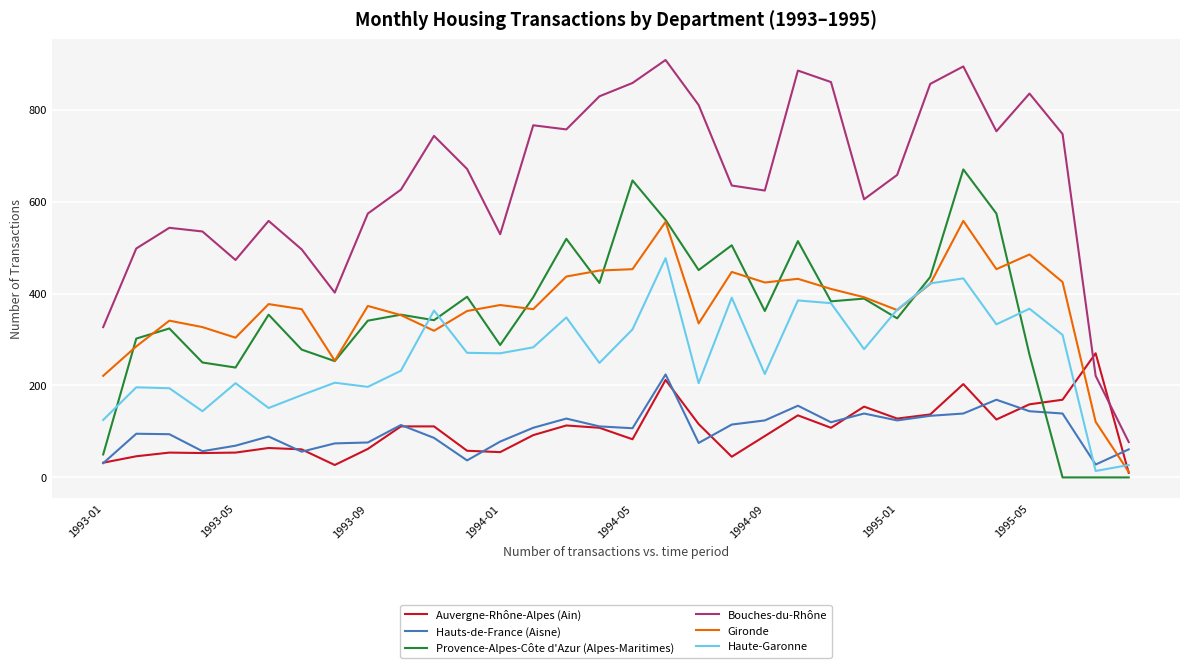

Which series has the largest total across all categories?

Bouches-du-Rhône